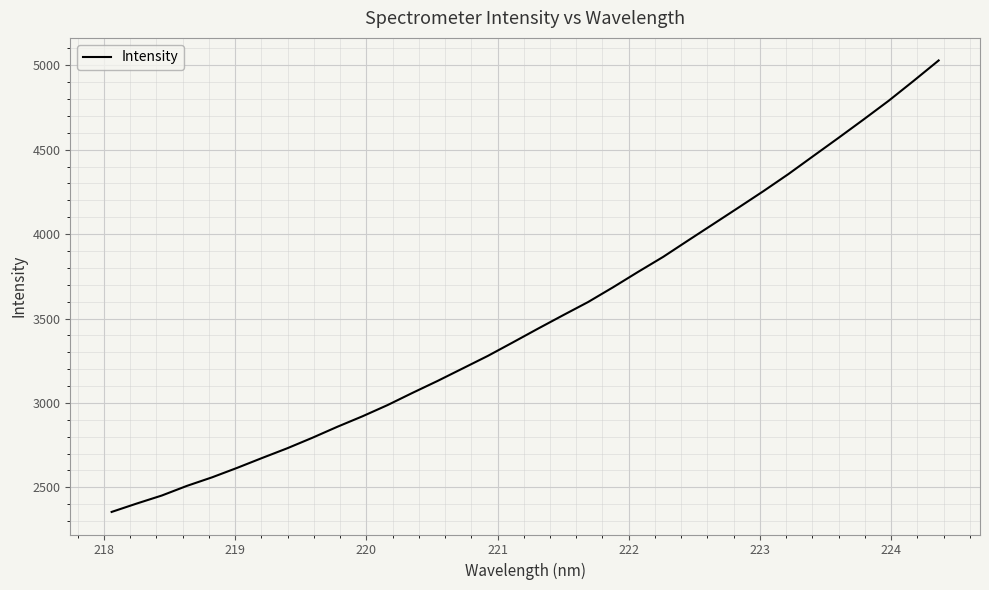

What is the smallest value displayed?

2353.9